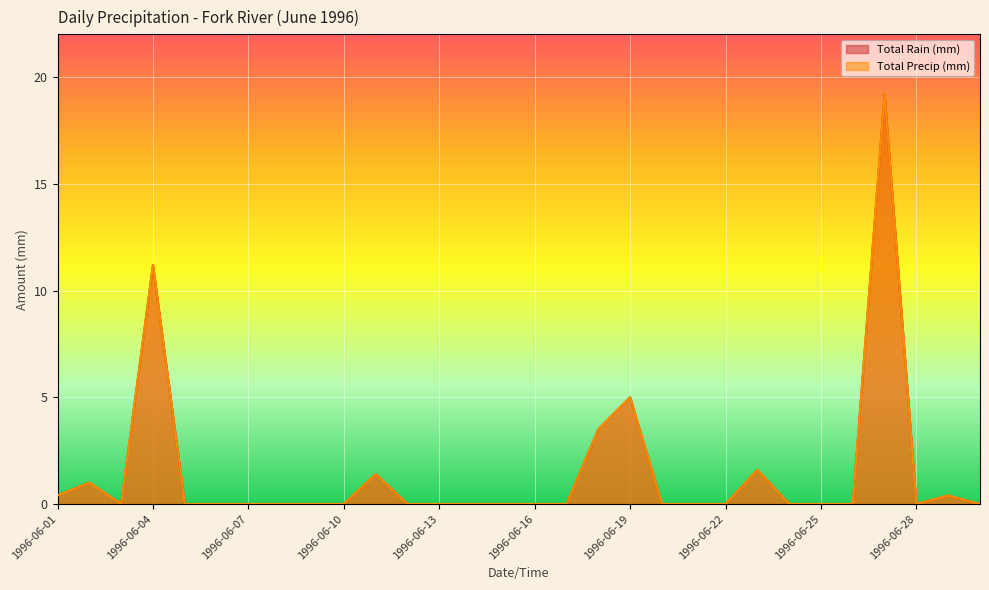

How many lines are shown in the chart?

2